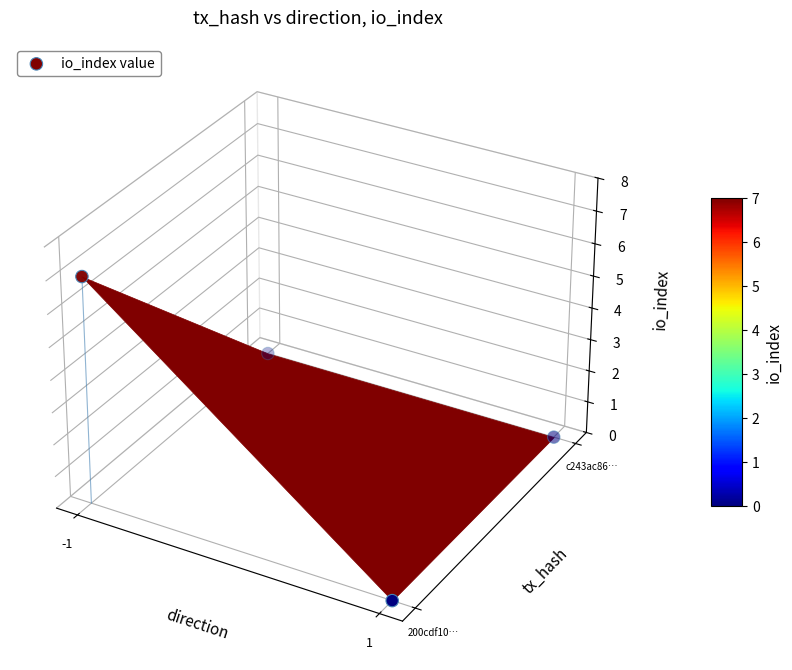

Which has a higher value, 1 or 3?

3